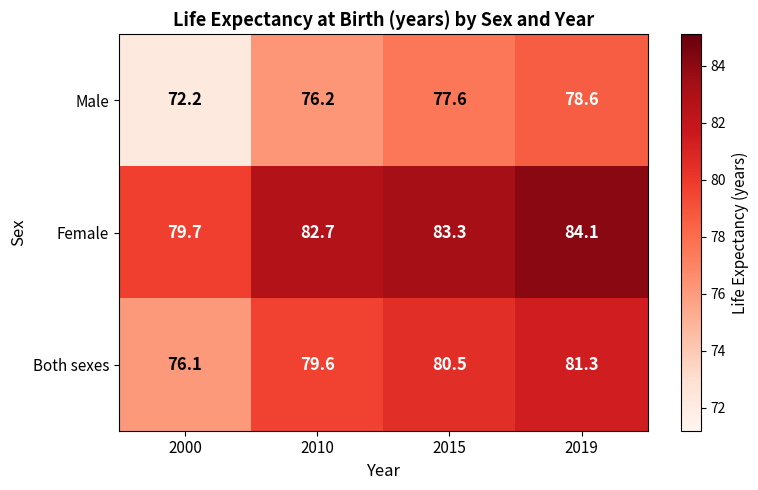

What is the difference between the Female values at 2000 and 2010?

3.0